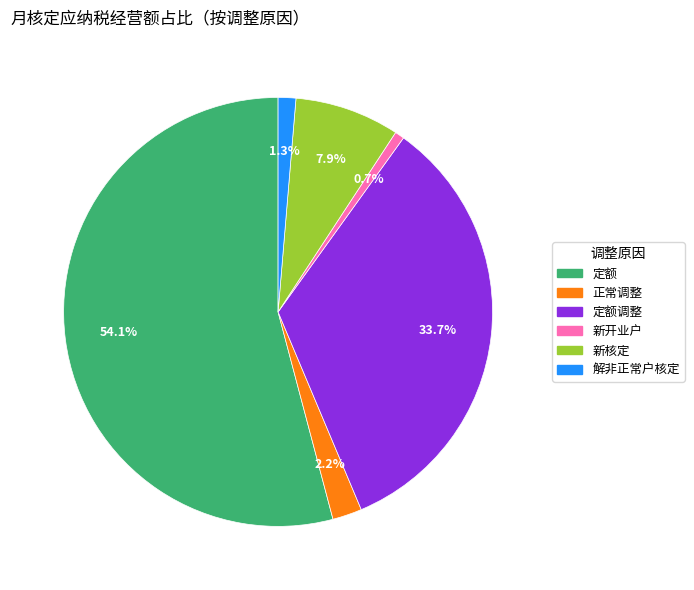

Which category has the smallest portion of the pie?

新开业户